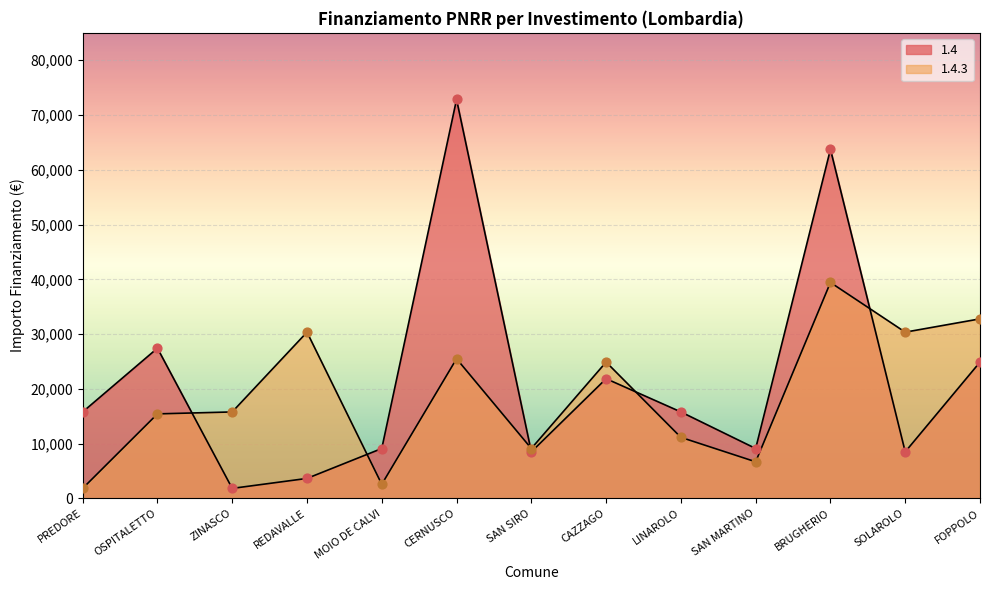

Which series reaches the minimum Y coordinate?

1.4